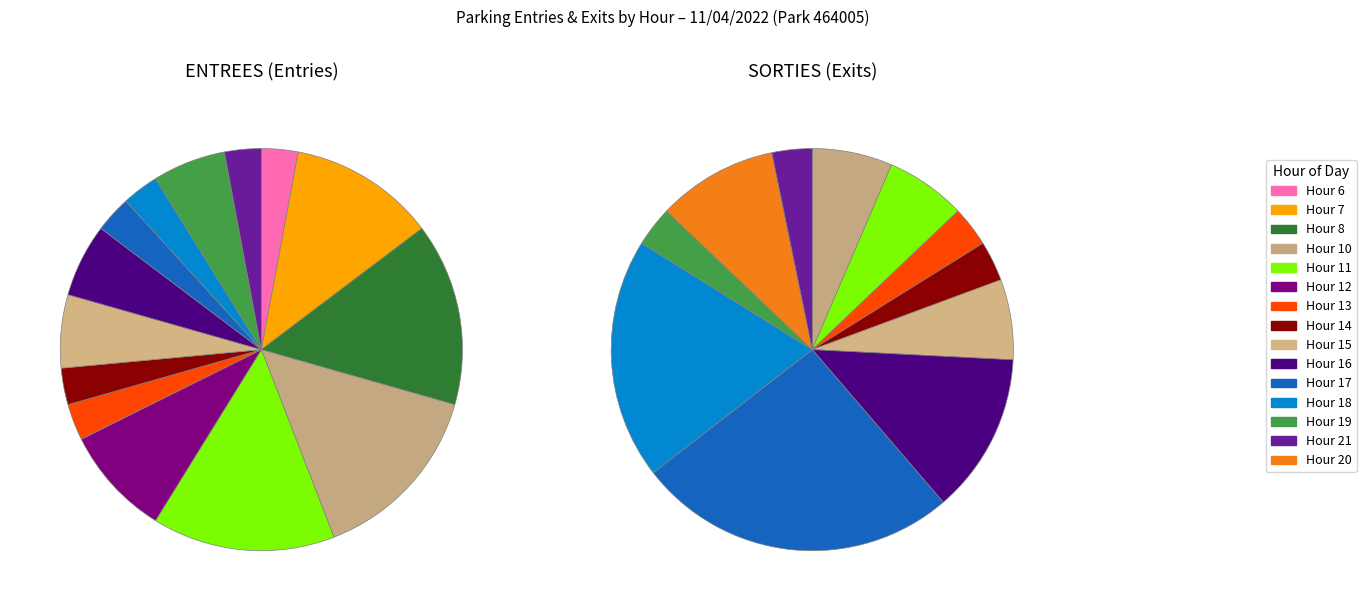

Is there a majority slice in this chart?

No